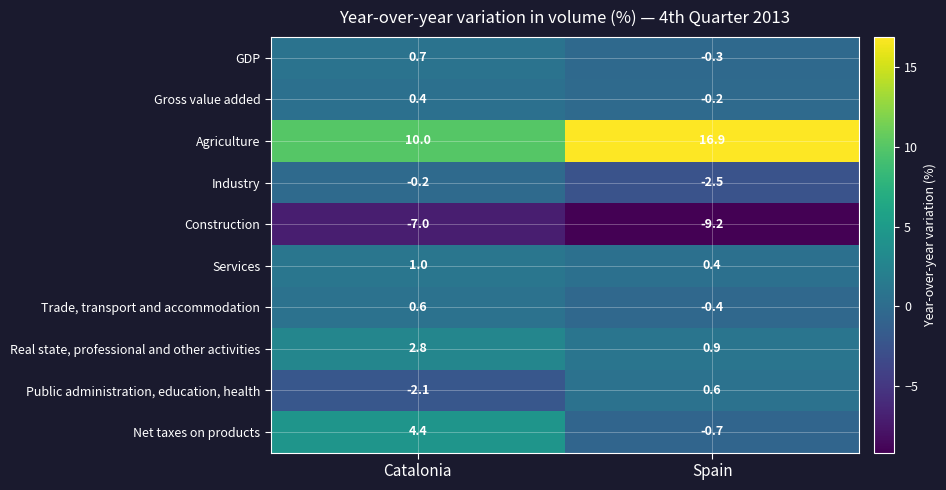

How many series are shown in this chart?

10